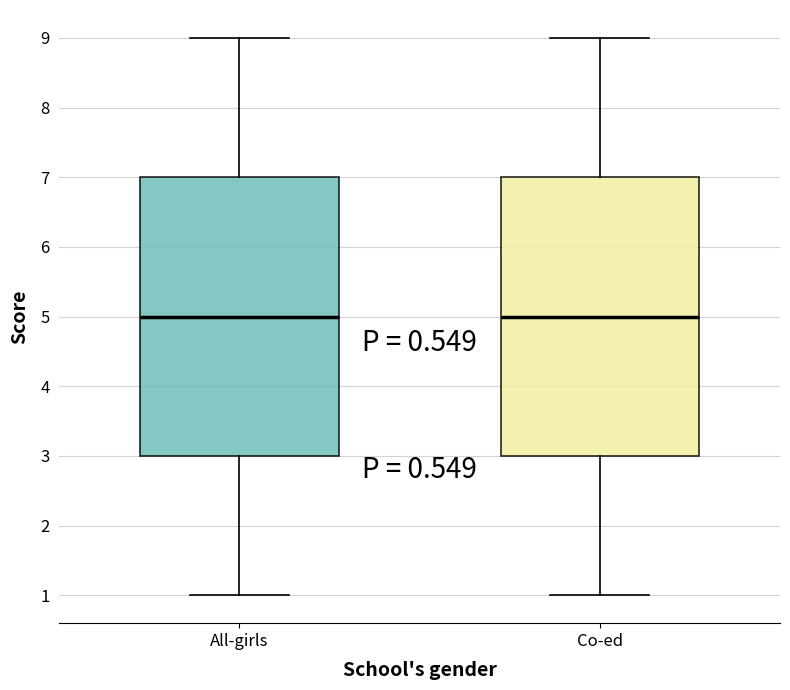

Reading left to right, transcribe this box plot: for each box, give where its median line is, the range the box spans, and where its two whiskers end, as read against the y-axis. The values are not printed on the chart, so give them approximately, as read against the axis.

All-girls: median 5, box 3 to 7, whiskers 1 to 9
Co-ed: median 5, box 3 to 7, whiskers 1 to 9